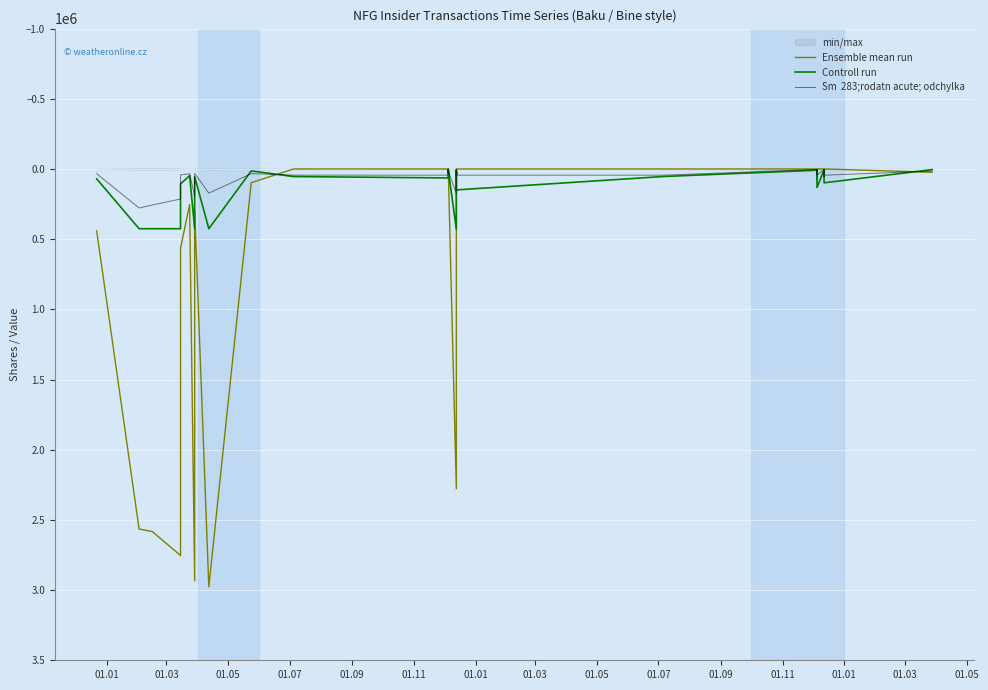

After their last crossing, which series has the higher values: Controll run or Ensemble mean run?

Ensemble mean run